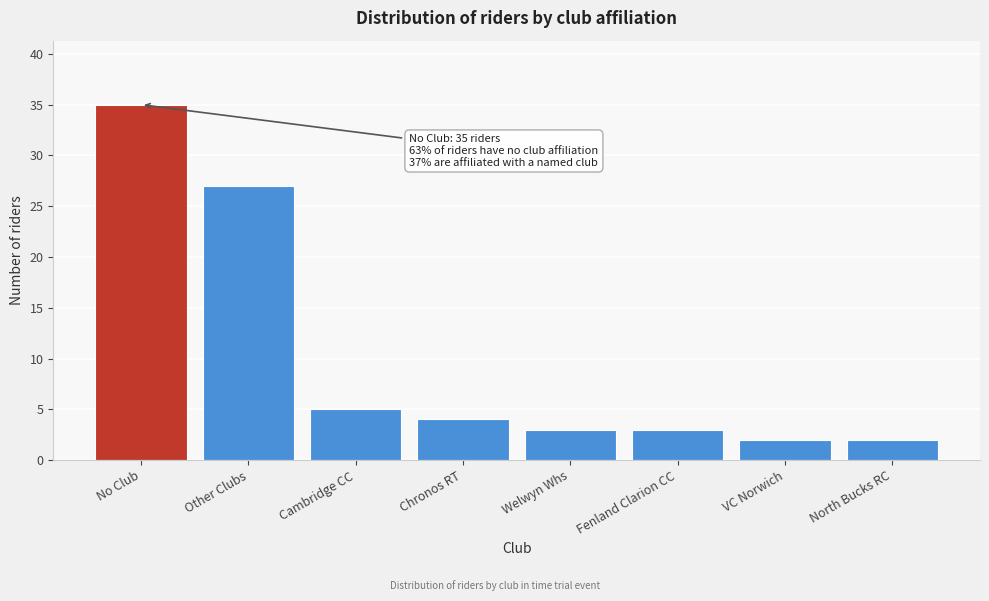

Reading left to right, extract all data points from this chart.

35	27	5	4	3	3	2	2